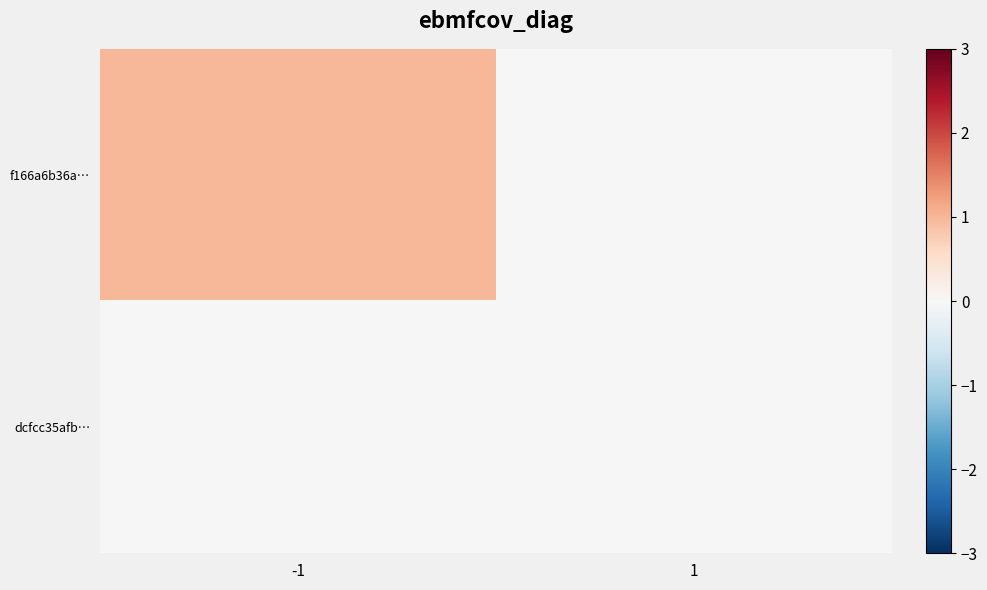

Rank the series by their maximum value, from lowest to highest.

dcfcc35afb…, f166a6b36a…